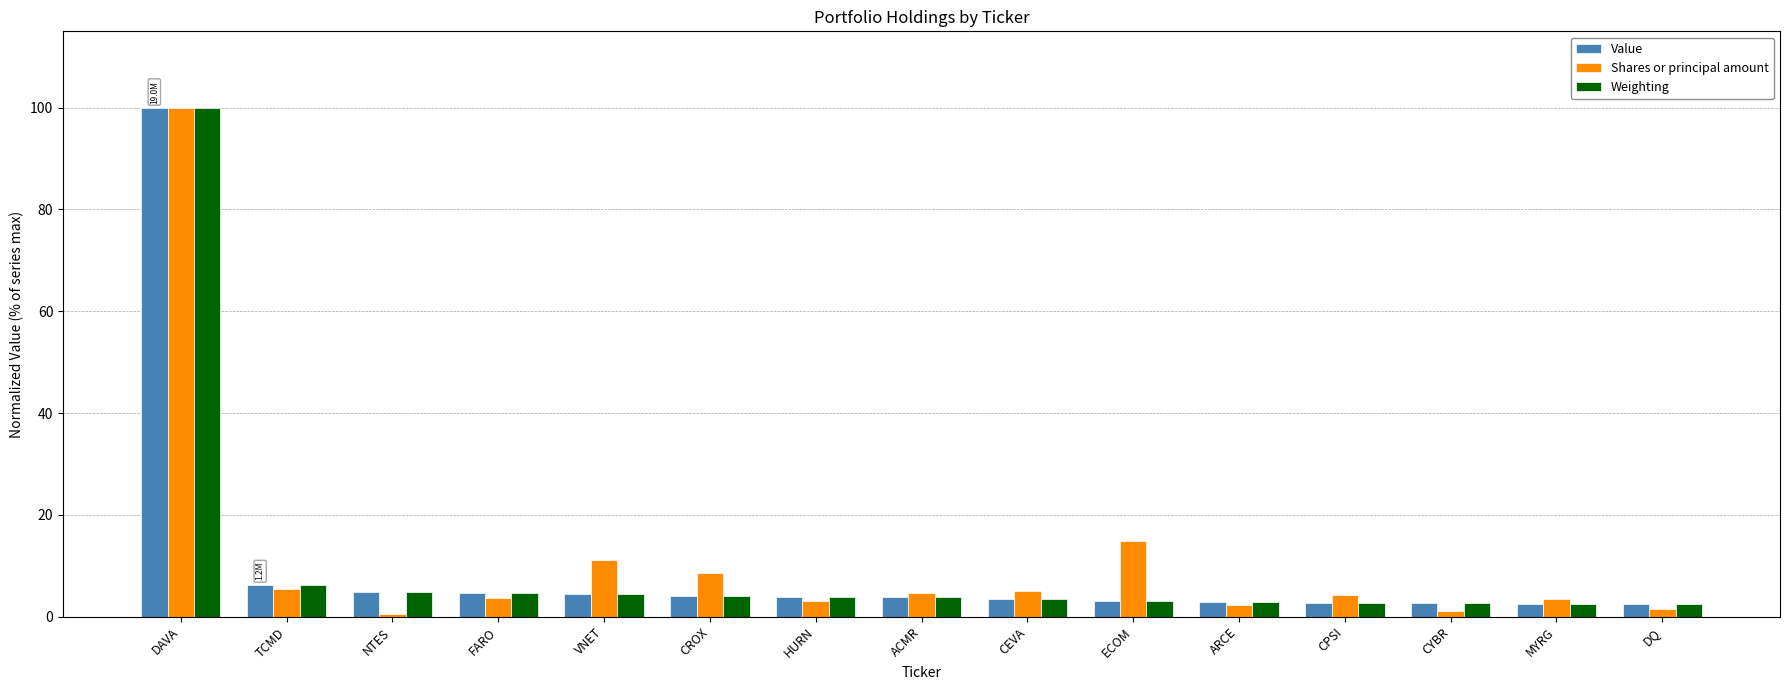

What is the difference between the second highest and minimum values in the Shares or principal amount series?

14.3